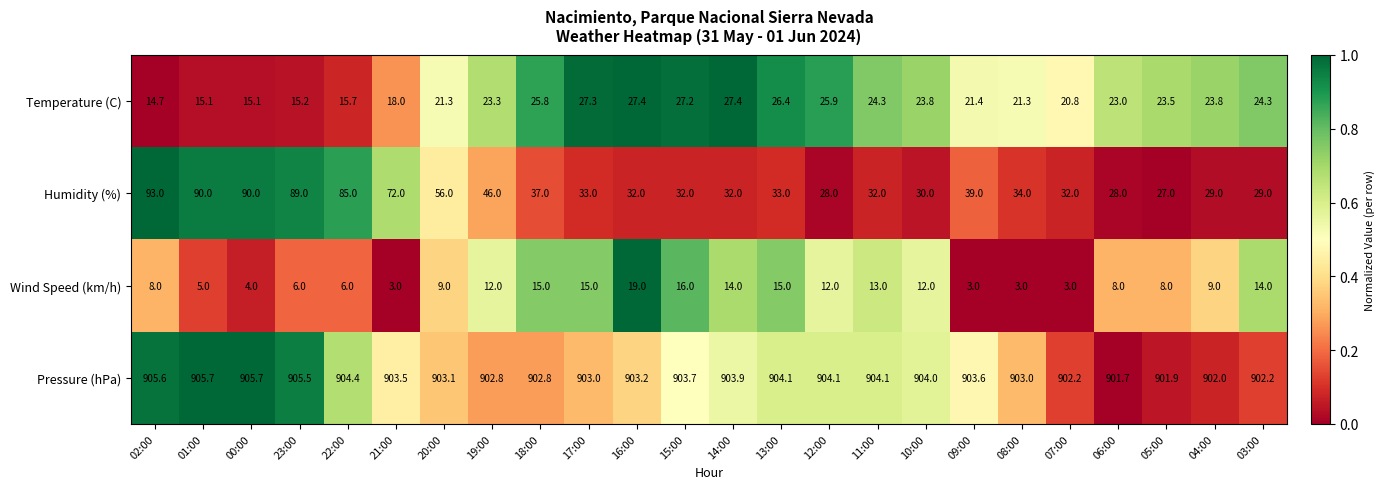

What is the approximate value of Wind Speed (km/h) at 01:00?

5.0